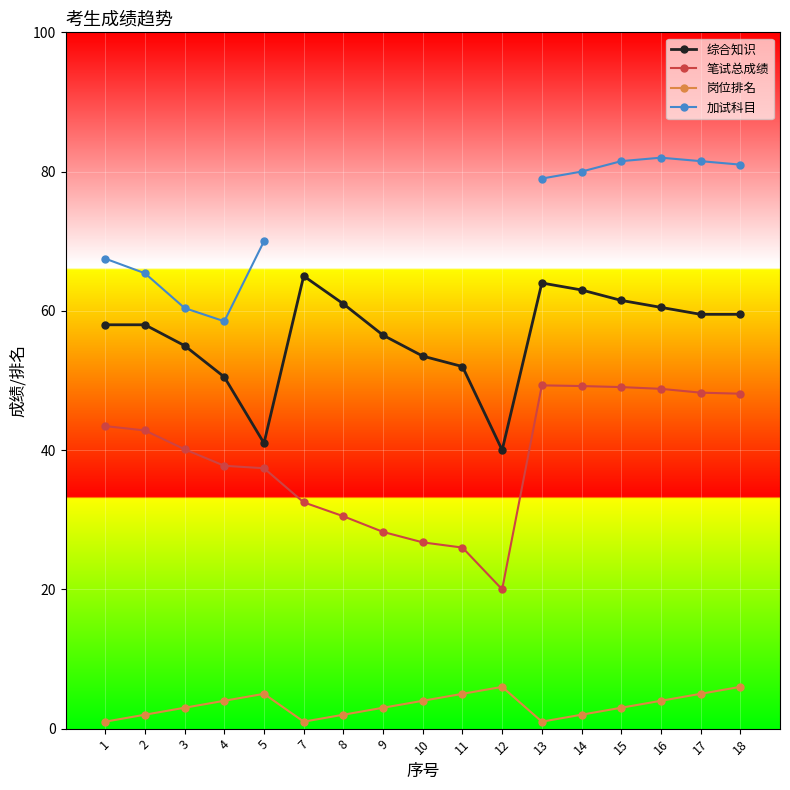

What is the average value of the 笔试总成绩 series?

38.7